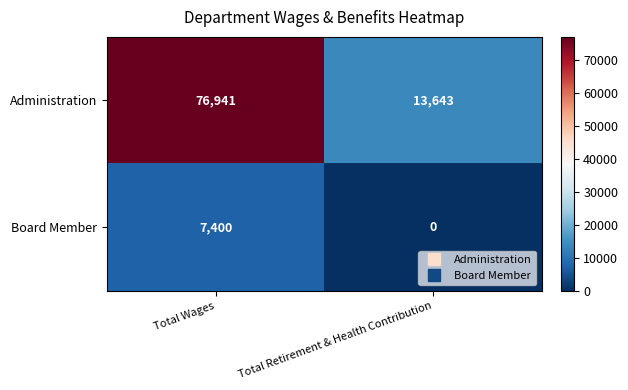

At Total Retirement & Health Contribution, list the series in order from largest to smallest.

Administration, Board Member